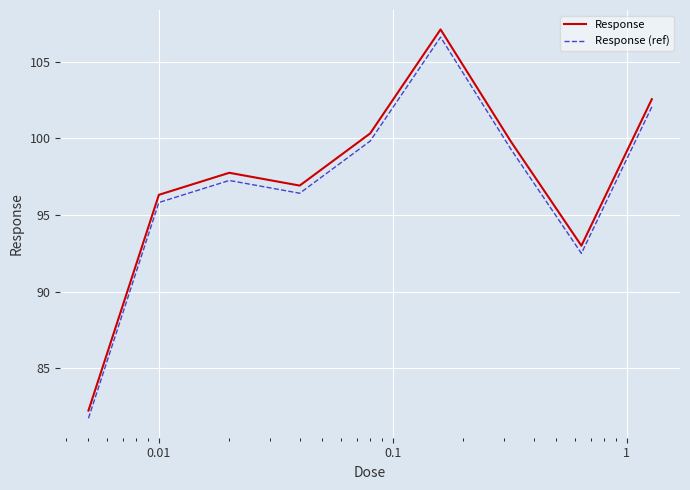

How many categories are shown in the chart?

9